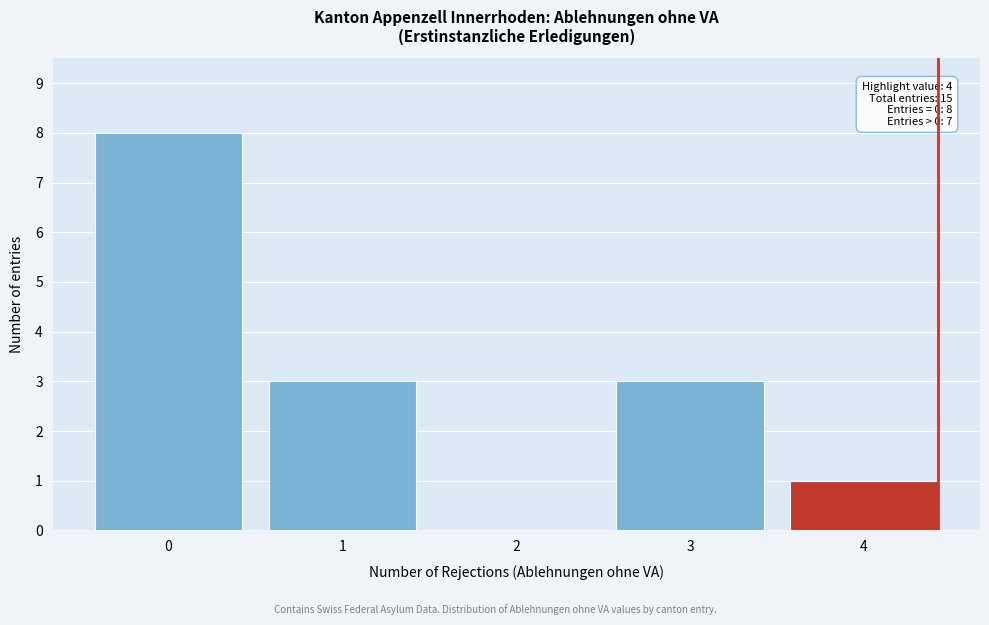

Reading left to right, extract all data points from this chart.

0=8	1=3	2=0	3=3	4=1